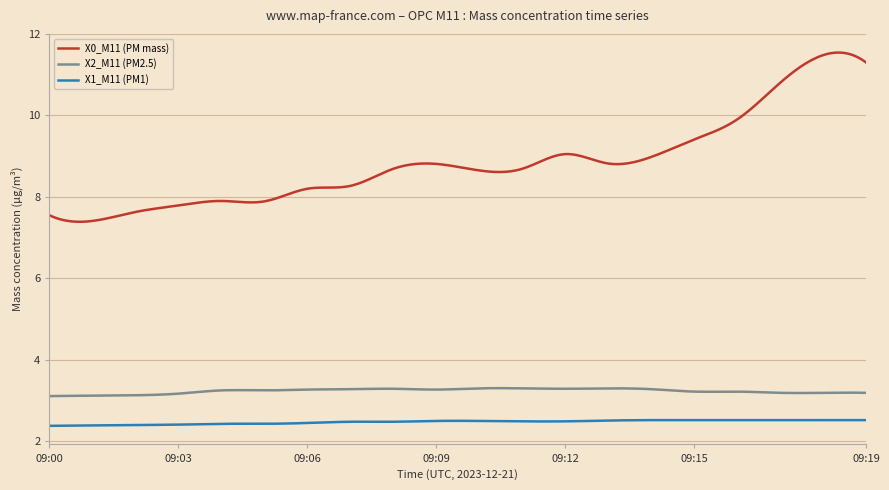

True or false: X2_M11 (PM2.5) and X0_M11 (PM mass) intersect in this chart.

False